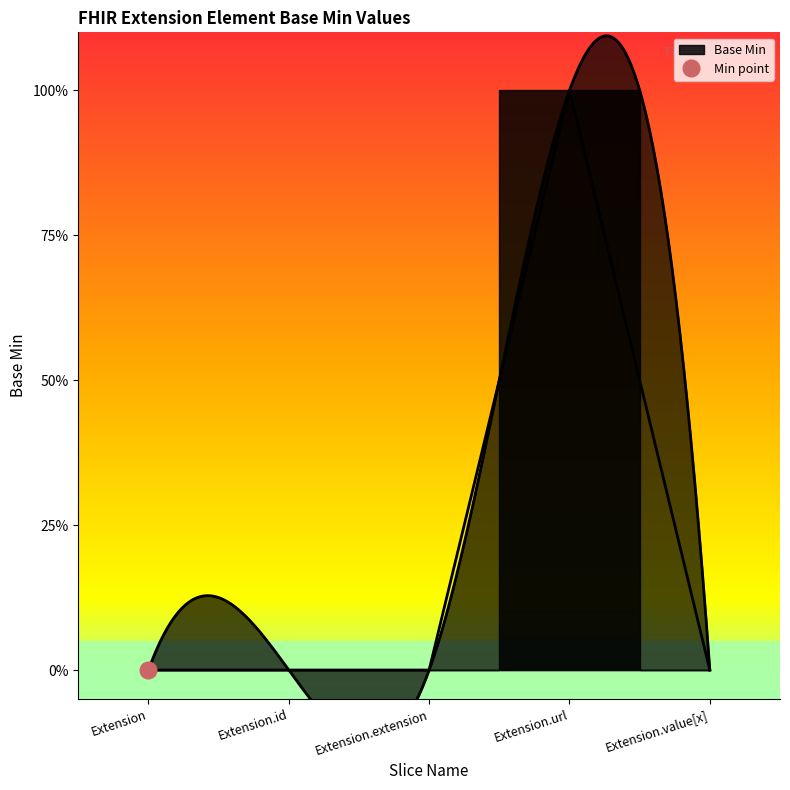

How many values are between 0 and 1?

5